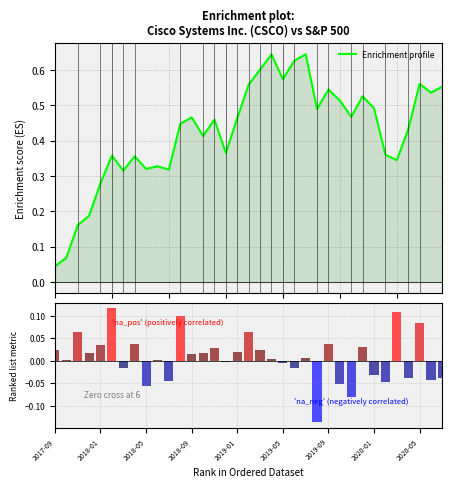

At which category does the chart reach its peak across all series?

22